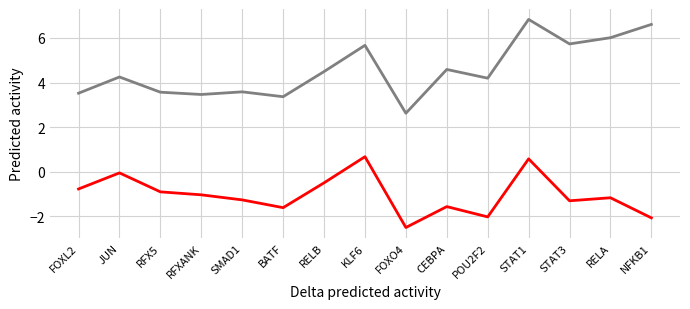

What is the minimum value shown in the chart?

-2.5